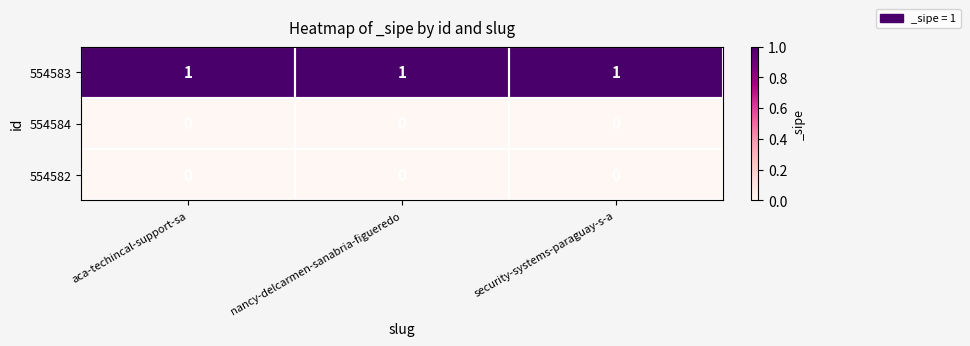

Is the value of 554582 at security-systems-paraguay-s-a greater than the value of 554583 at aca-techincal-support-sa?

No